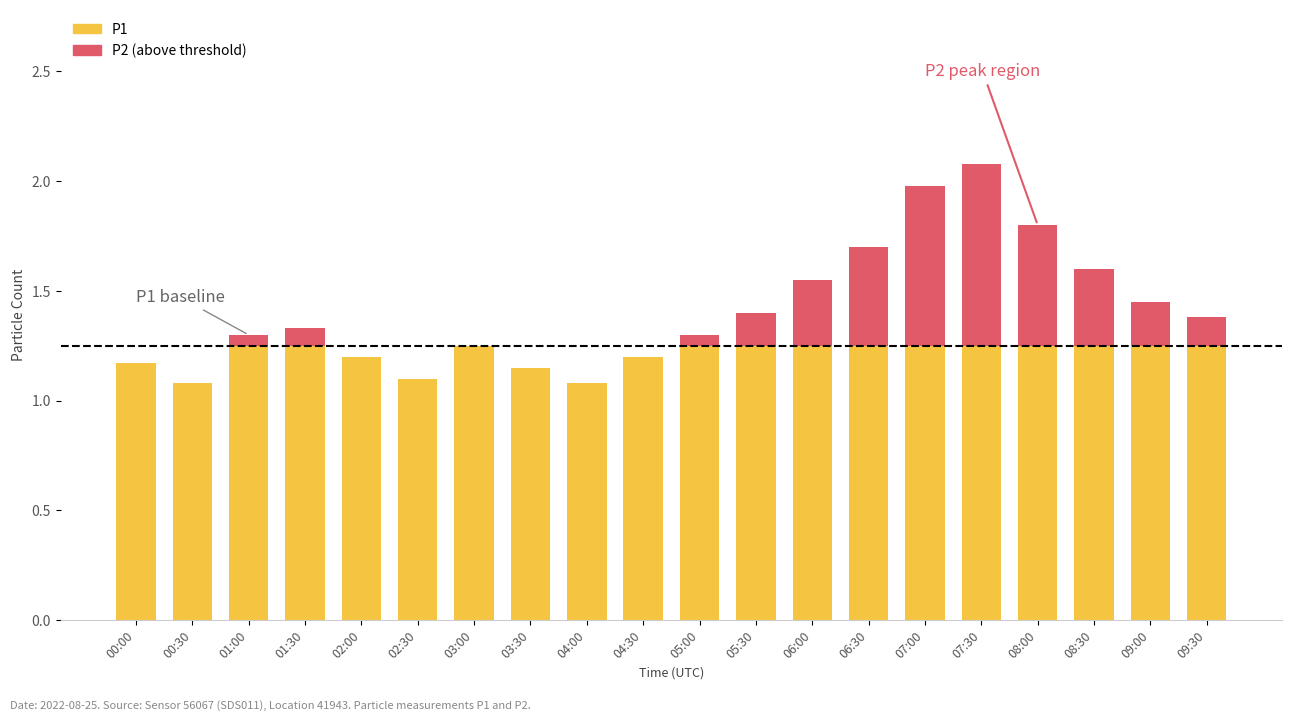

Rank the categories by P1 value from lowest to highest.

00:30, 04:00, 02:30, 03:30, 00:00, 02:00, 04:30, 03:00, 01:00, 05:00, 01:30, 09:30, 05:30, 09:00, 06:00, 08:30, 06:30, 08:00, 07:00, 07:30